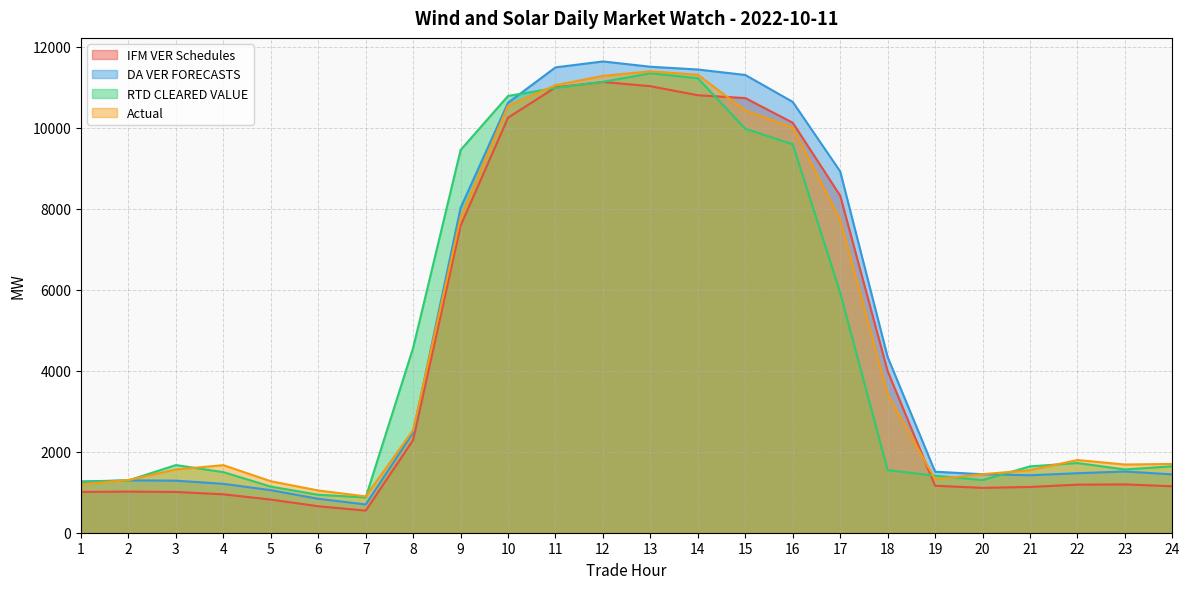

List the series in order of their overall mean, highest first.

DA VER FORECASTS, Actual, RTD CLEARED VALUE, IFM VER Schedules